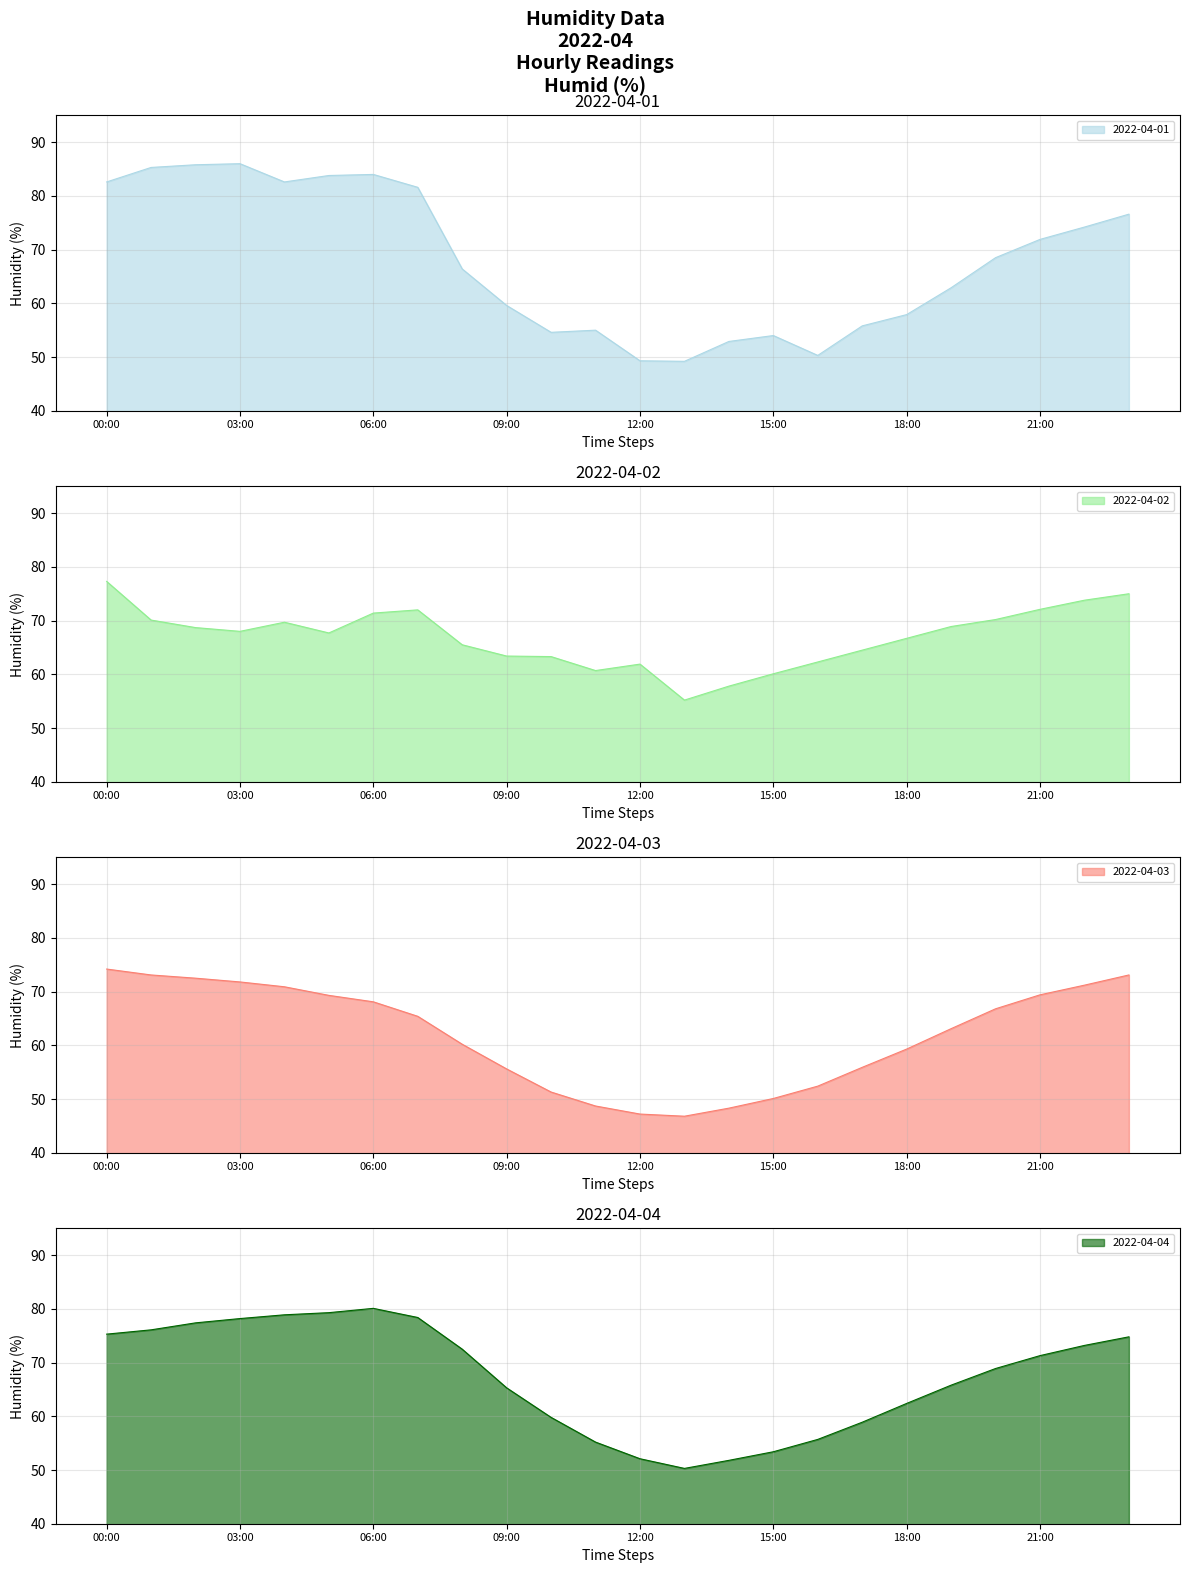

At which category is the sum across all series the highest?

00:00